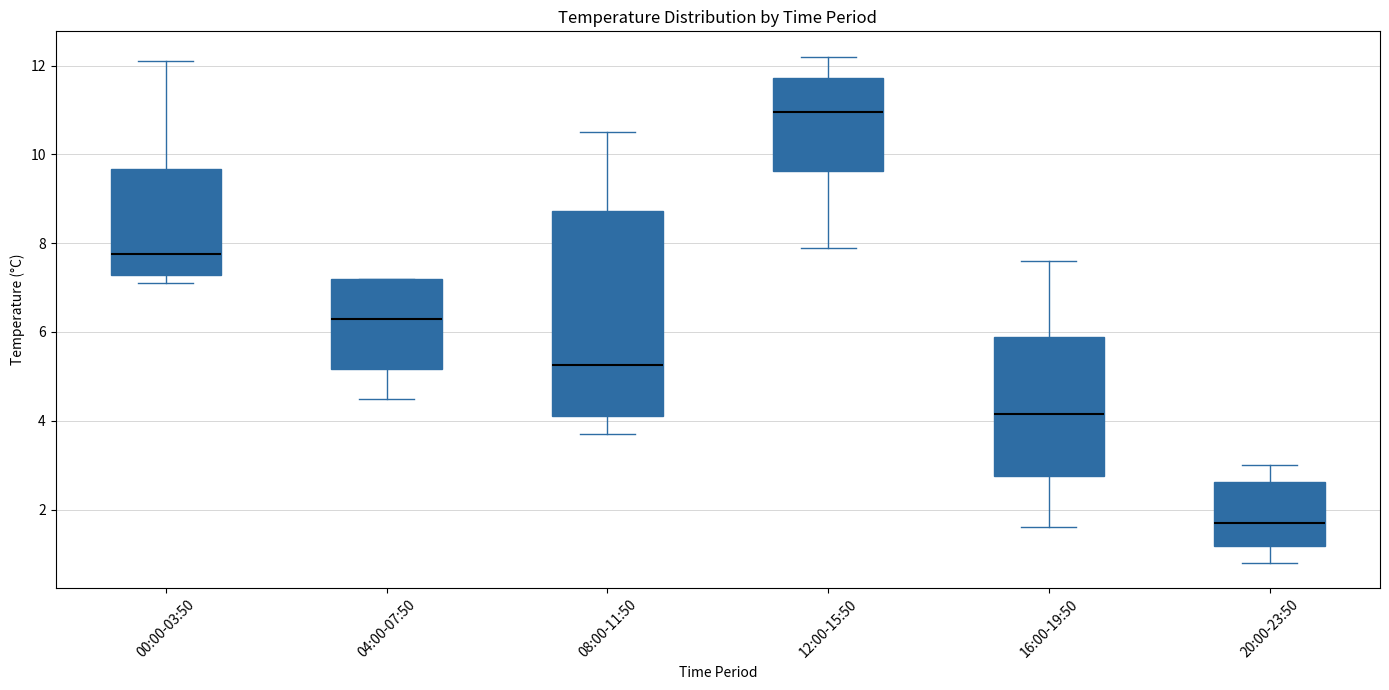

Comparing the boxes themselves (not the whiskers), which one is the tallest?

08:00-11:50